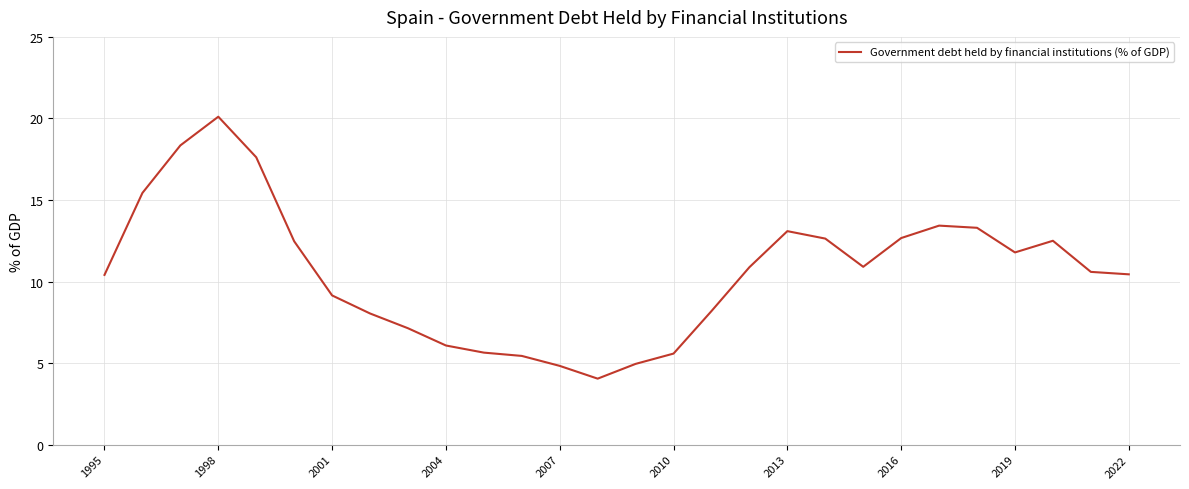

What is the maximum value shown in the chart?

20.1